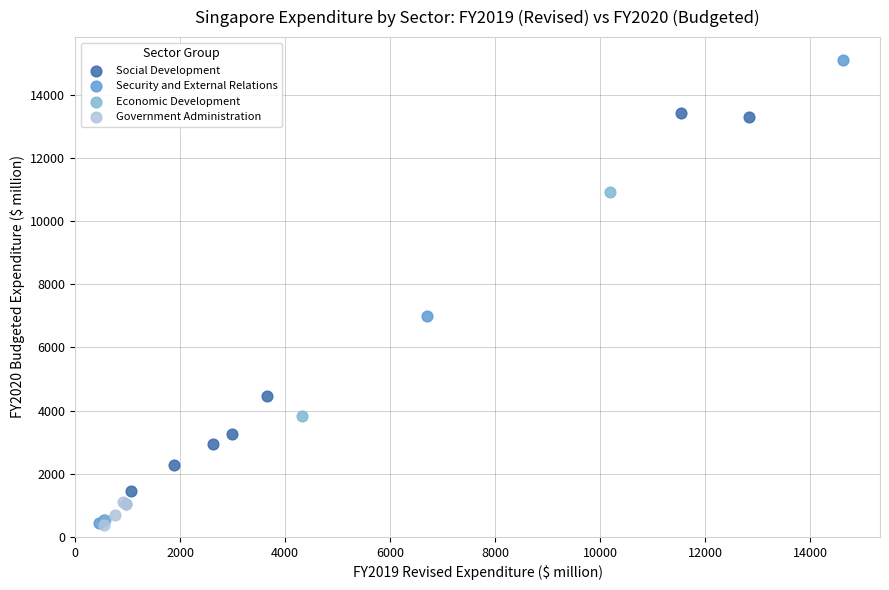

Which series contains the highest Y value?

Security and External Relations